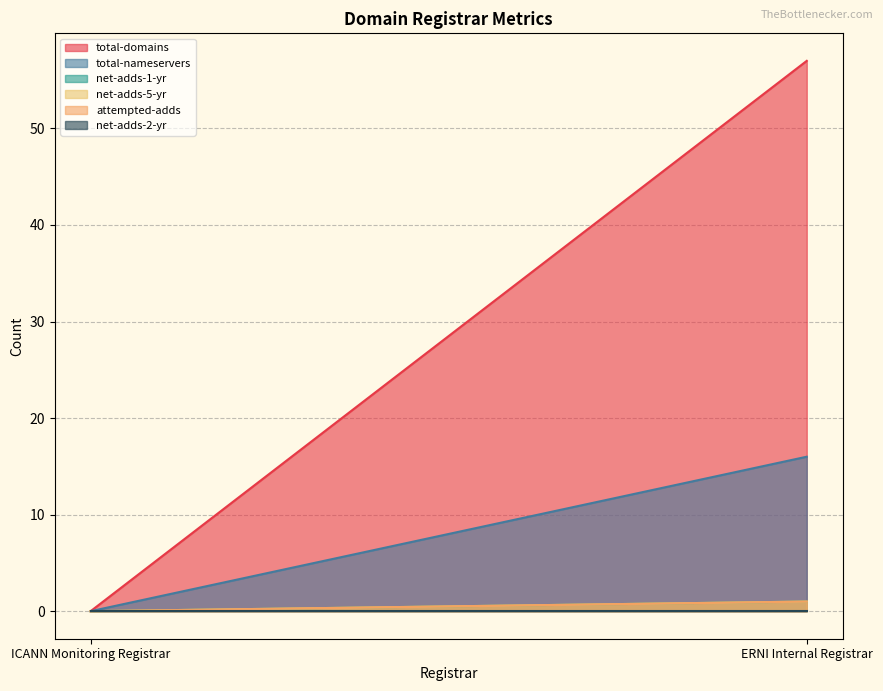

Rank the series by their maximum value, from lowest to highest.

net-adds-2-yr, net-adds-1-yr, net-adds-5-yr, attempted-adds, total-nameservers, total-domains